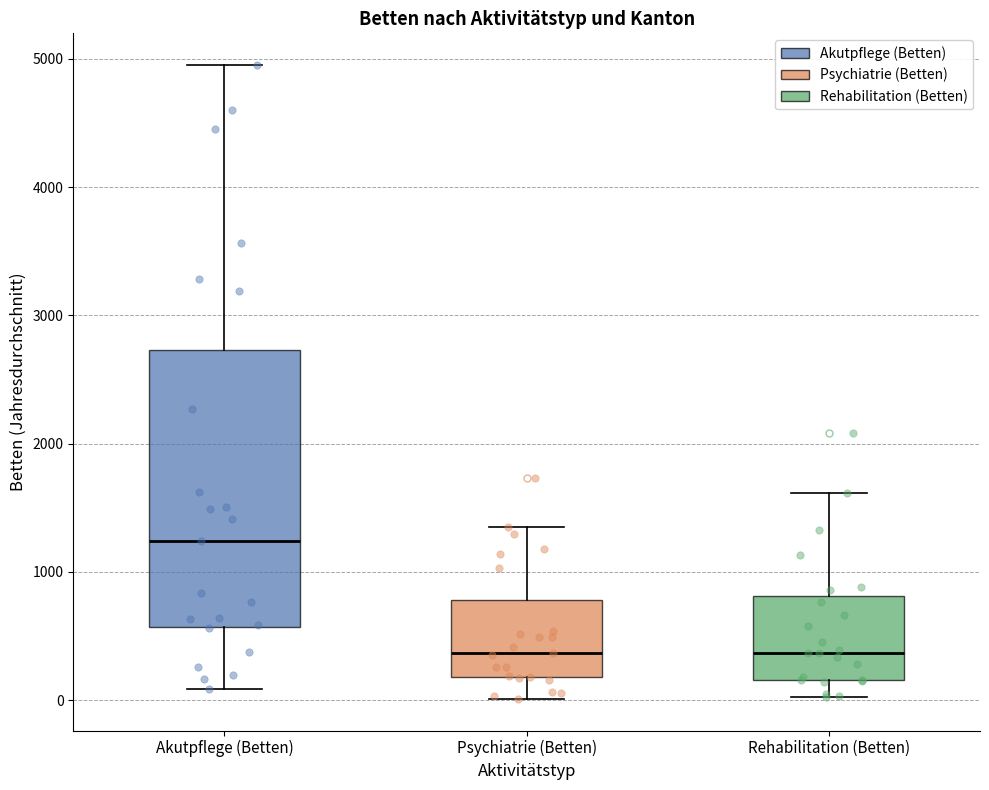

Reading left to right, transcribe this box plot: for each box, give where its median line is, the range the box spans, and where its two whiskers end, as read against the y-axis. The values are not printed on the chart, so give them approximately, as read against the axis.

Akutpflege (Betten): median 1200, box 600 to 2700, whiskers 100 to 5000
Psychiatrie (Betten): median 400, box 200 to 800, whiskers 0 to 1300
Rehabilitation (Betten): median 400, box 200 to 800, whiskers 0 to 1600